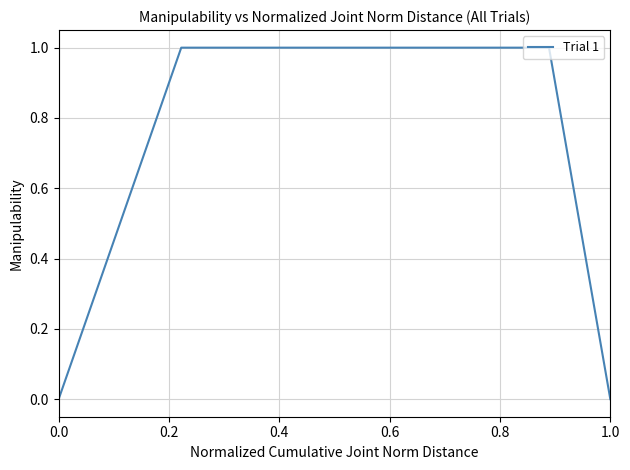

True or false: there are more than 2 points higher than both neighbors.

False